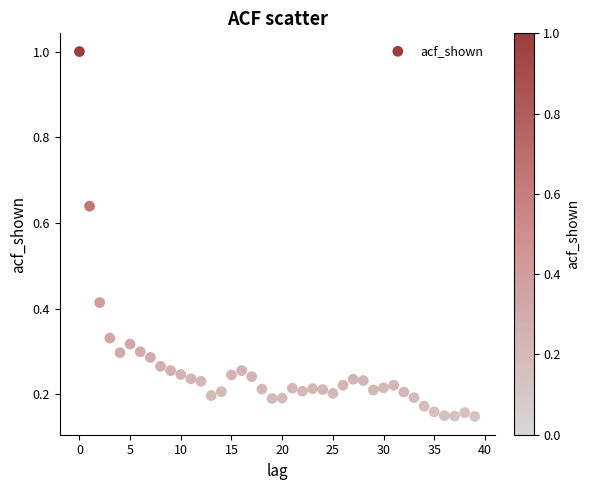

Count the number of points in this scatter plot.

40